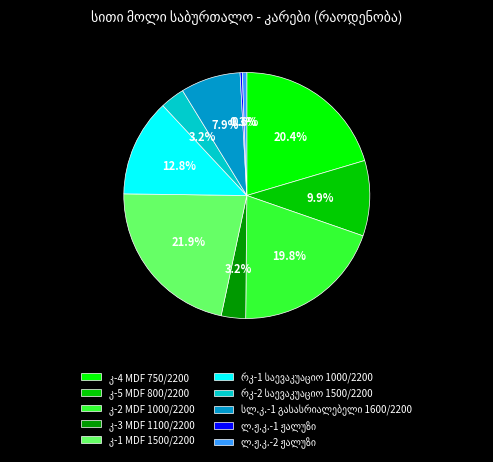

Is there a majority slice in this chart?

No